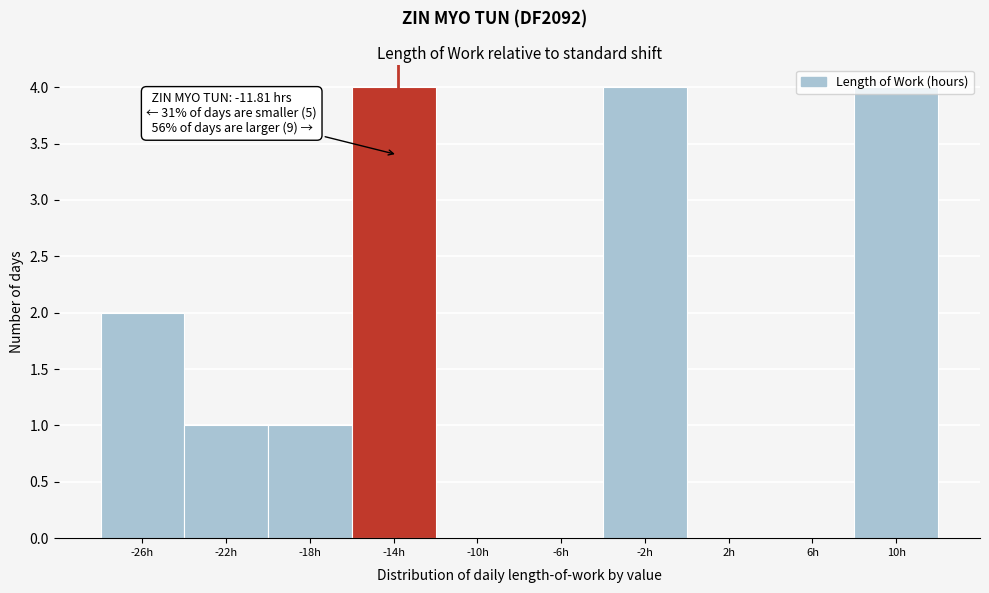

What is the sum of all values?

16